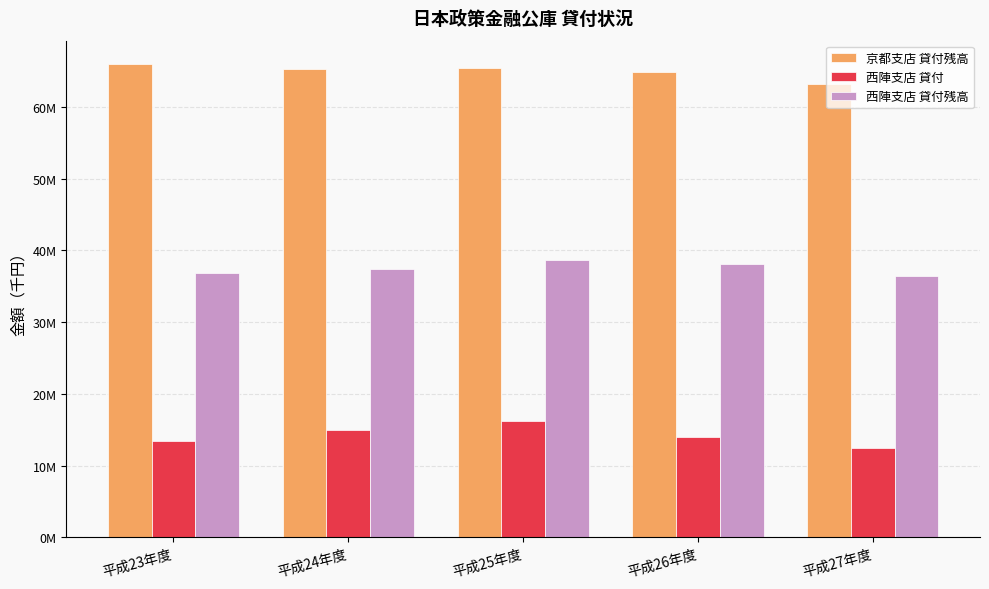

Which category has the lowest value in the 西陣支店 貸付 series?

平成27年度